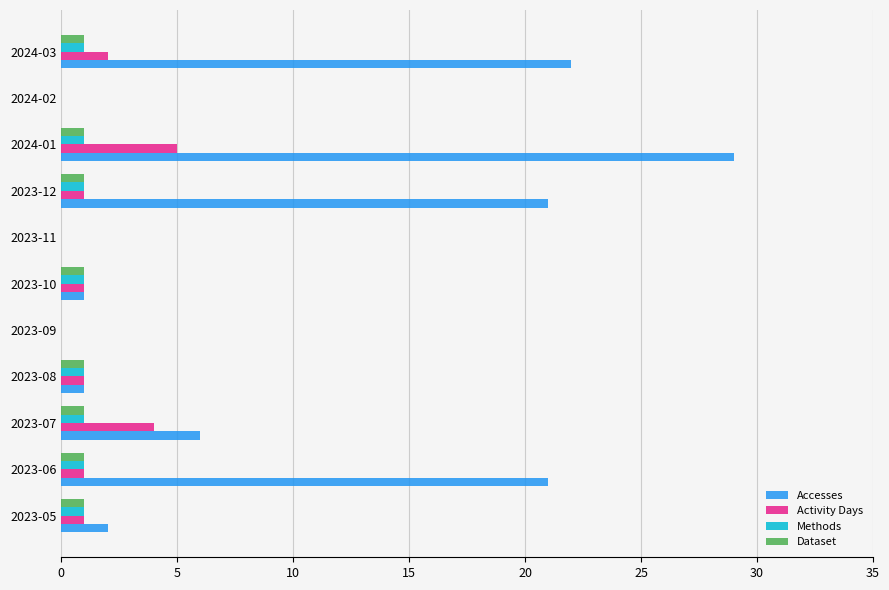

True or false: Methods has a value of 0 at 2024-02.

True